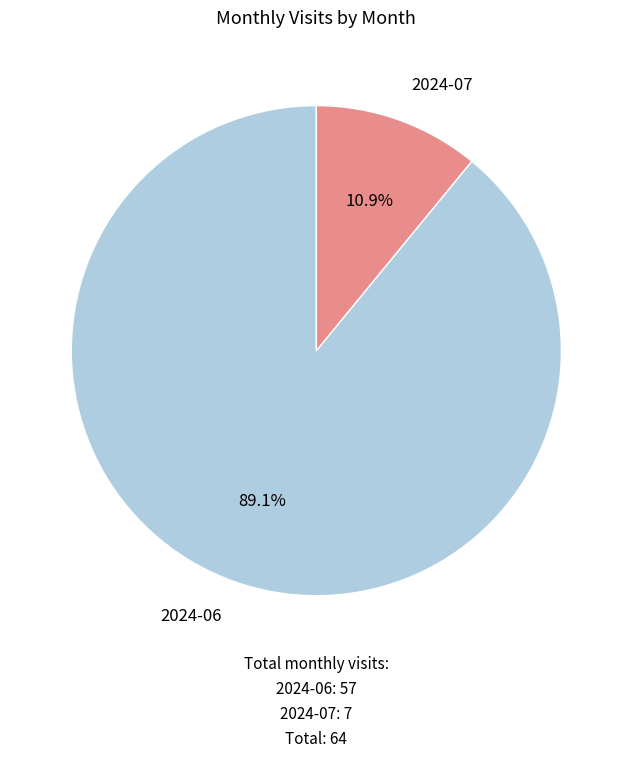

How many slices are in this pie chart?

2